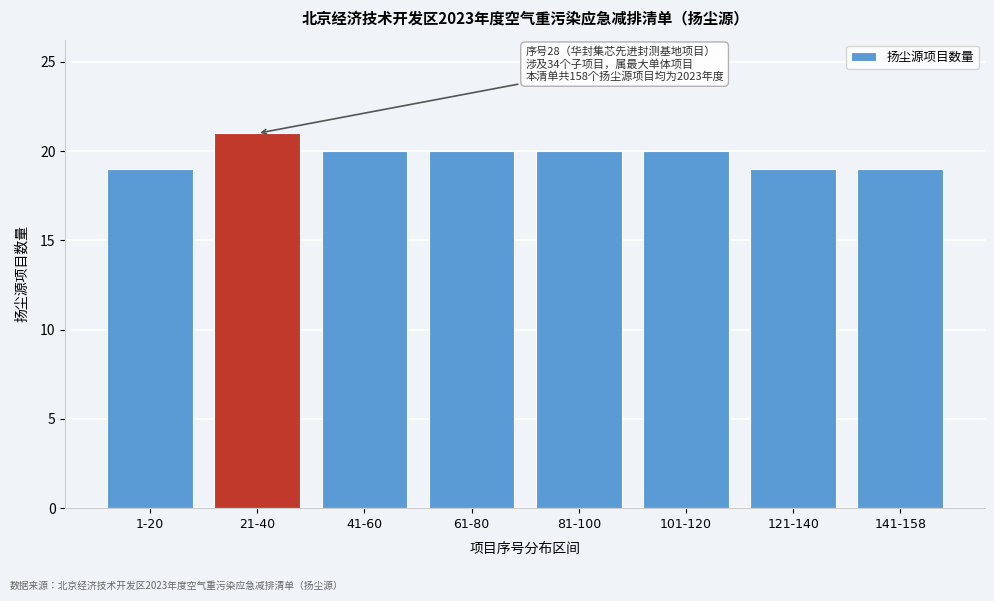

Reading left to right, extract all data points from this chart.

19	21	20	20	20	20	19	19